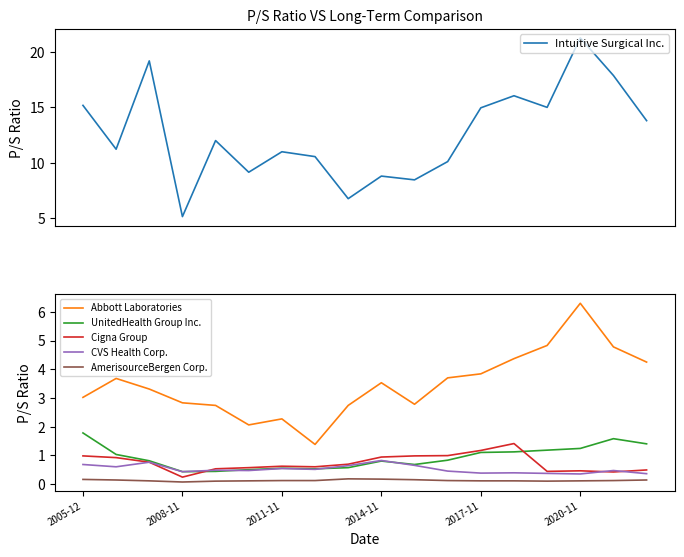

What is the minimum value shown in the chart?

0.1